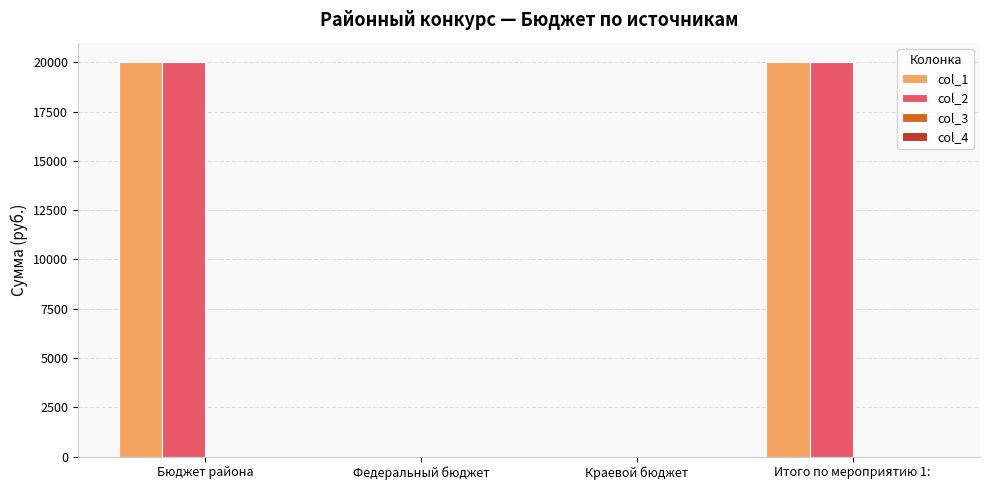

How many categories are shown in the chart?

4